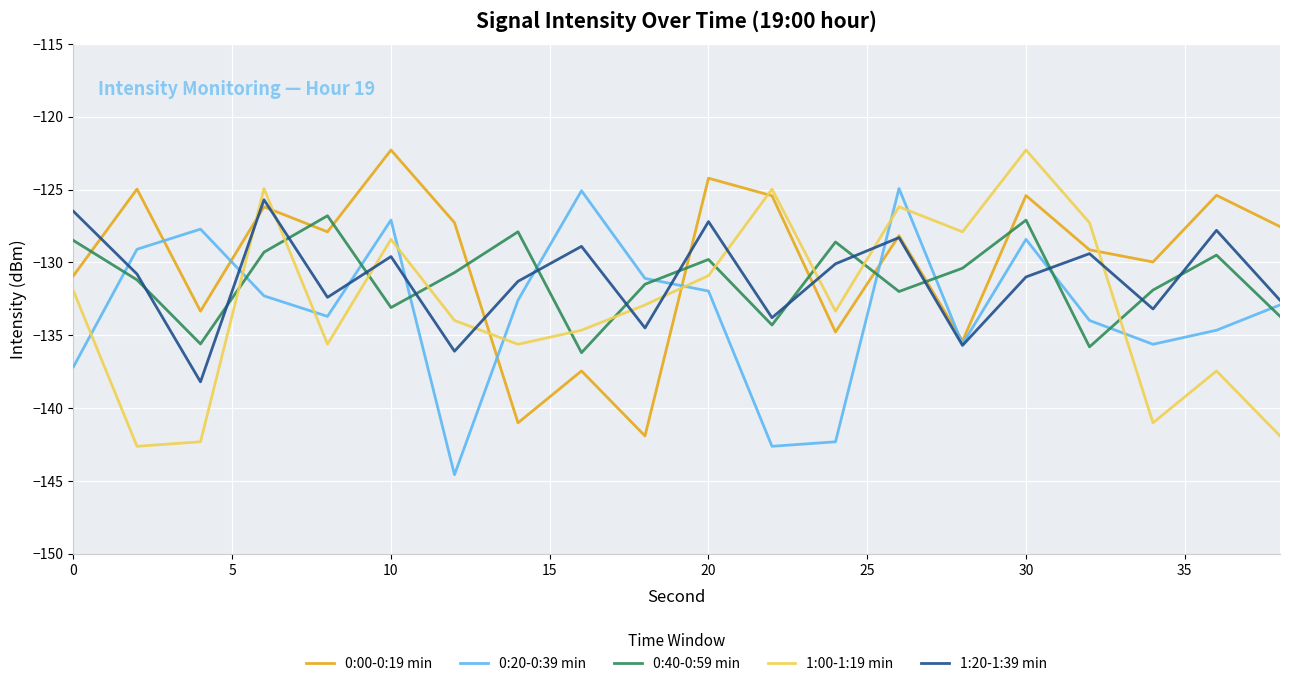

How many times do 0:40-0:59 min and 1:20-1:39 min cross each other?

14